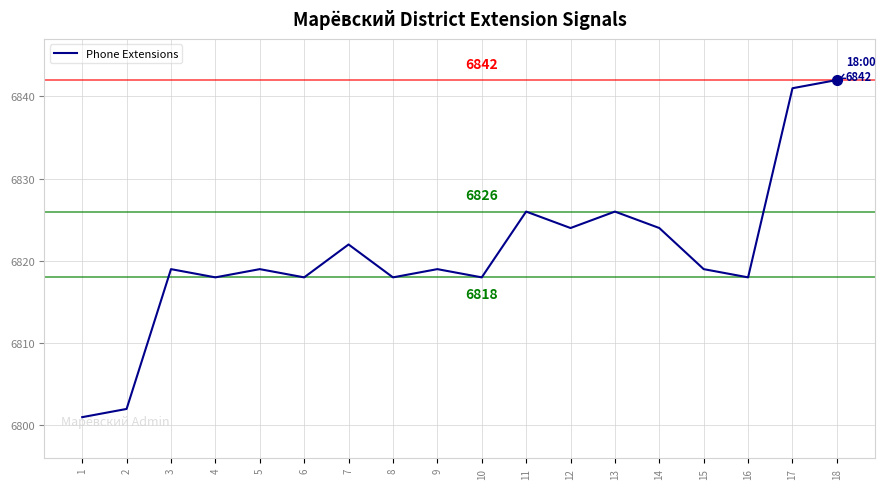

How many interior local valleys (lower than both neighbors) does the data have?

6